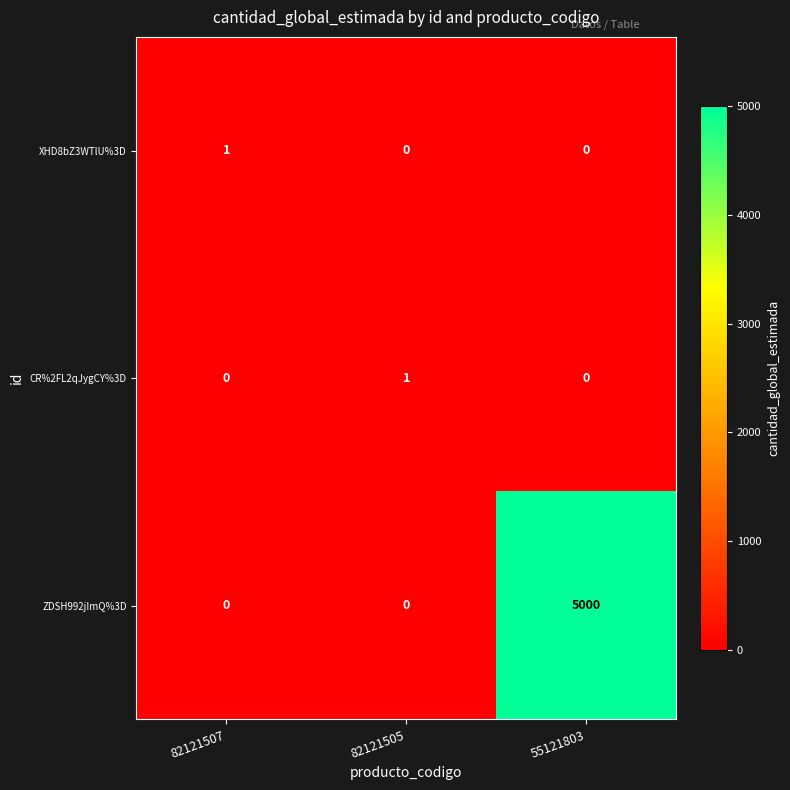

Which category has the highest value in the ZDSH992jImQ%3D series?

55121803